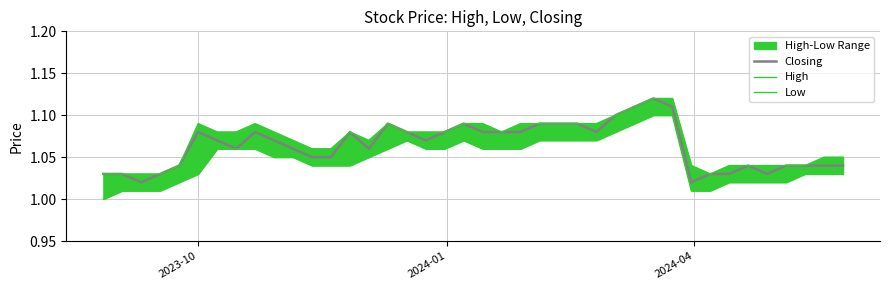

Reading left to right, transcribe all the data shown in this chart.

Closing: 1.0	1.0	1.0	1.0	1.0	1.1	1.1	1.1	1.1	1.1	1.1	1.1	1.1	1.1	1.1	1.1	1.1	1.1	1.1	1.1	1.1	1.1	1.1	1.1	1.1	1.1	1.1	1.1	1.1	1.1	1.1	1.0	1.0	1.0	1.0	1.0	1.0	1.0	1.0	1.0
High: 1.0	1.0	1.0	1.0	1.0	1.1	1.1	1.1	1.1	1.1	1.1	1.1	1.1	1.1	1.1	1.1	1.1	1.1	1.1	1.1	1.1	1.1	1.1	1.1	1.1	1.1	1.1	1.1	1.1	1.1	1.1	1.0	1.0	1.0	1.0	1.0	1.0	1.0	1.1	1.1
Low: 1.0	1.0	1.0	1.0	1.0	1.0	1.1	1.1	1.1	1.1	1.1	1.0	1.0	1.0	1.1	1.1	1.1	1.1	1.1	1.1	1.1	1.1	1.1	1.1	1.1	1.1	1.1	1.1	1.1	1.1	1.1	1.0	1.0	1.0	1.0	1.0	1.0	1.0	1.0	1.0